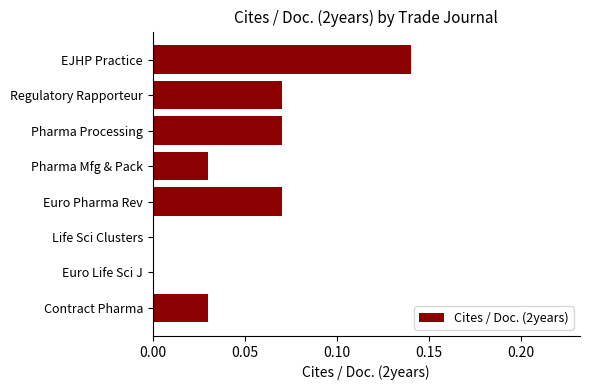

How many series are shown in this chart?

1